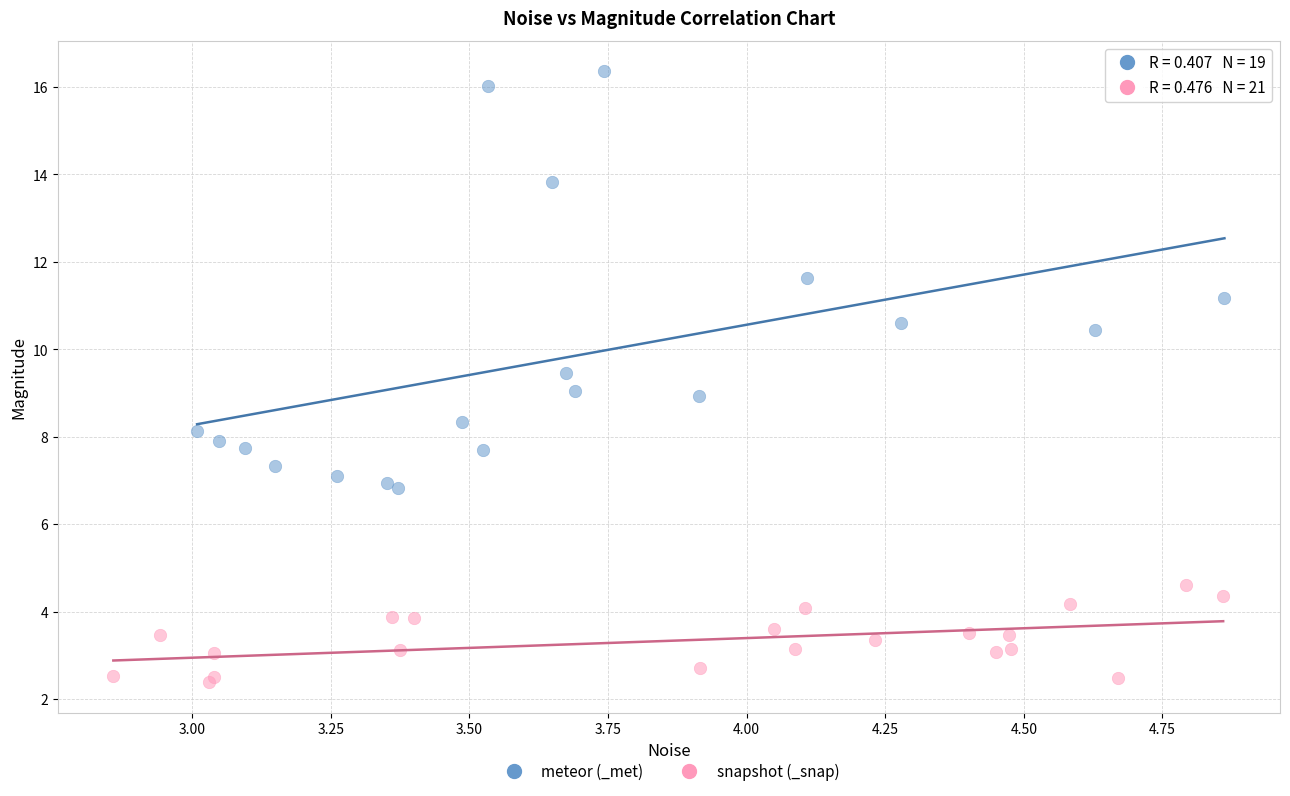

Which series has the widest spread of Y values?

meteor (_met)